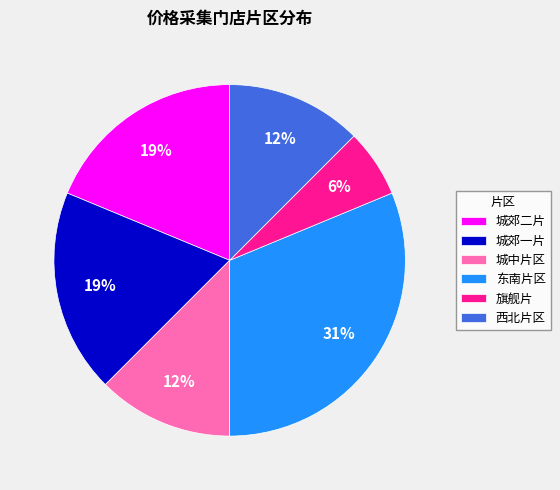

How many slices are in this pie chart?

6